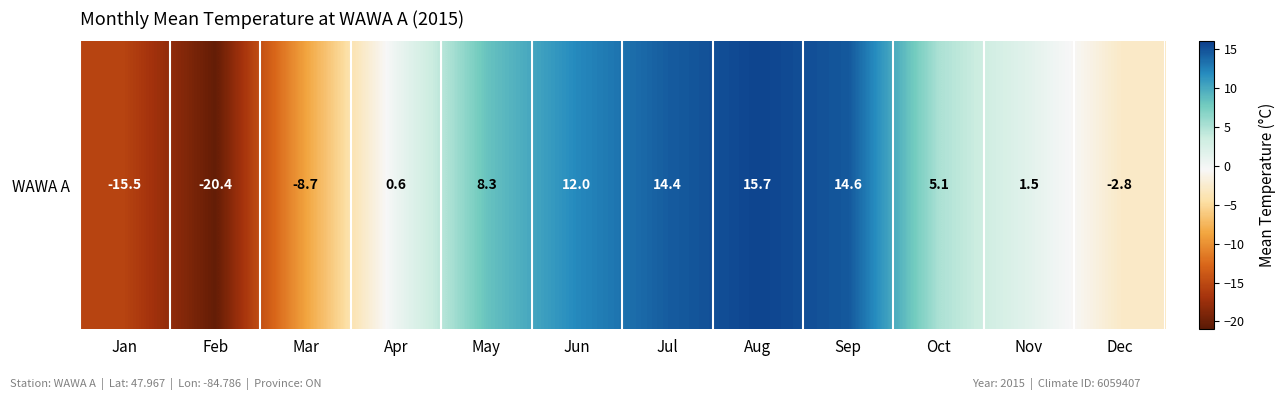

Reading right to left, list all the values displayed in this chart.

Dec=-2.8	Nov=1.5	Oct=5.1	Sep=14.6	Aug=15.7	Jul=14.4	Jun=12.0	May=8.3	Apr=0.6	Mar=-8.7	Feb=-20.4	Jan=-15.5